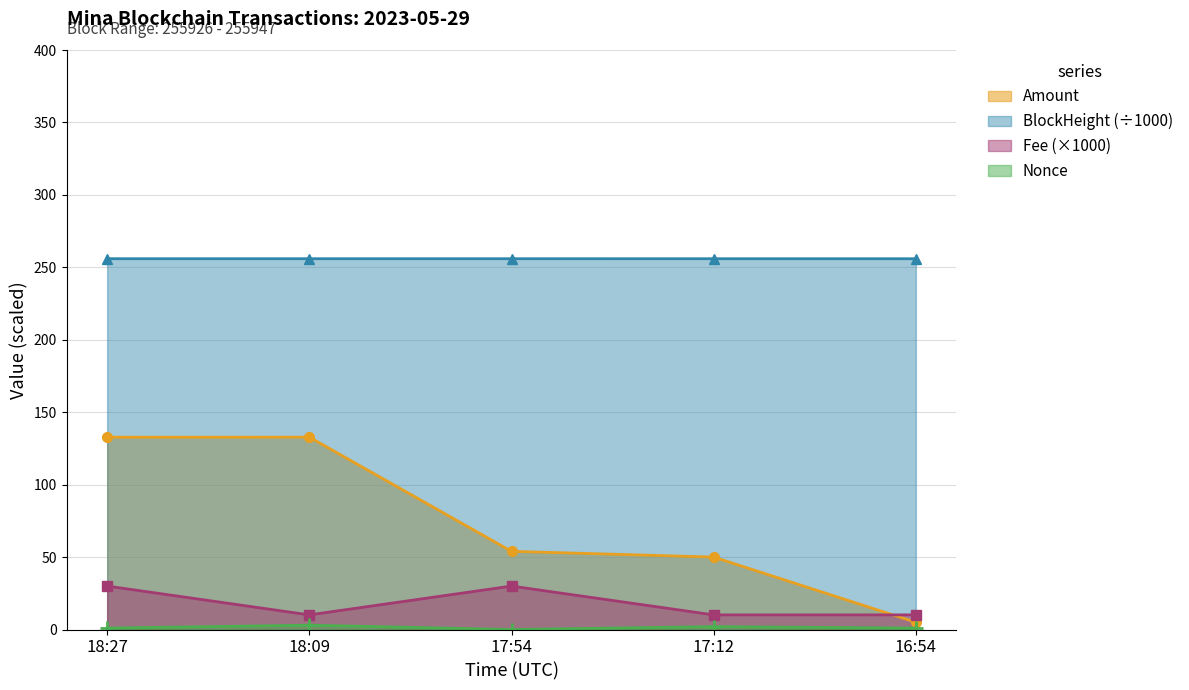

At which category does the chart reach its minimum across all series?

17:54